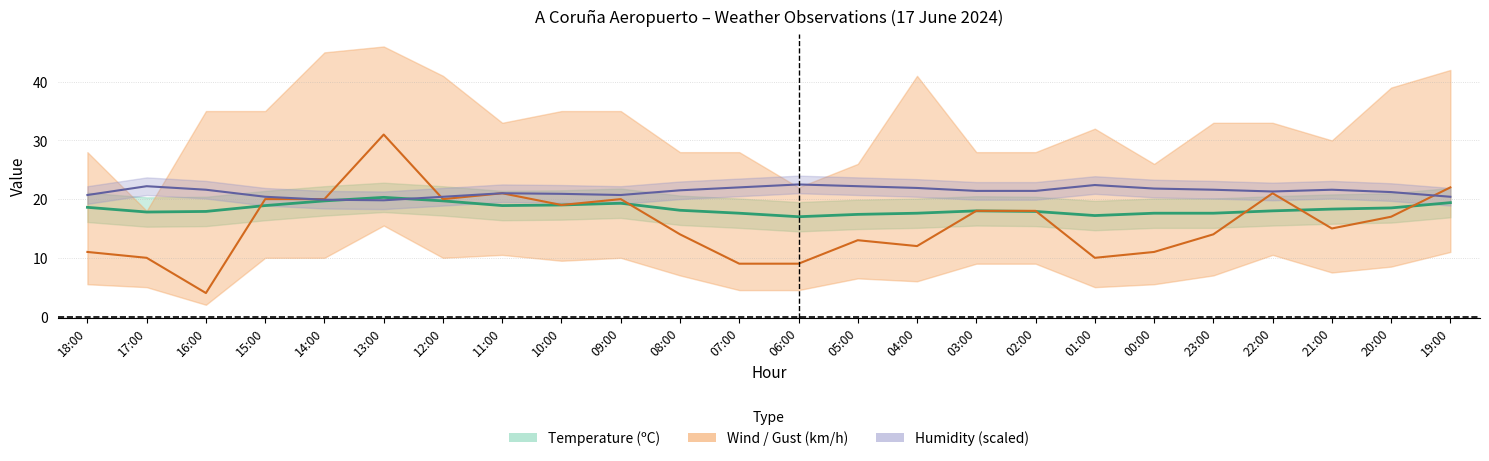

List the labels in order of Temperature (C) value, smallest first.

06:00, 01:00, 05:00, 07:00, 04:00, 00:00, 23:00, 17:00, 16:00, 02:00, 03:00, 22:00, 08:00, 21:00, 20:00, 18:00, 15:00, 11:00, 10:00, 09:00, 19:00, 14:00, 12:00, 13:00